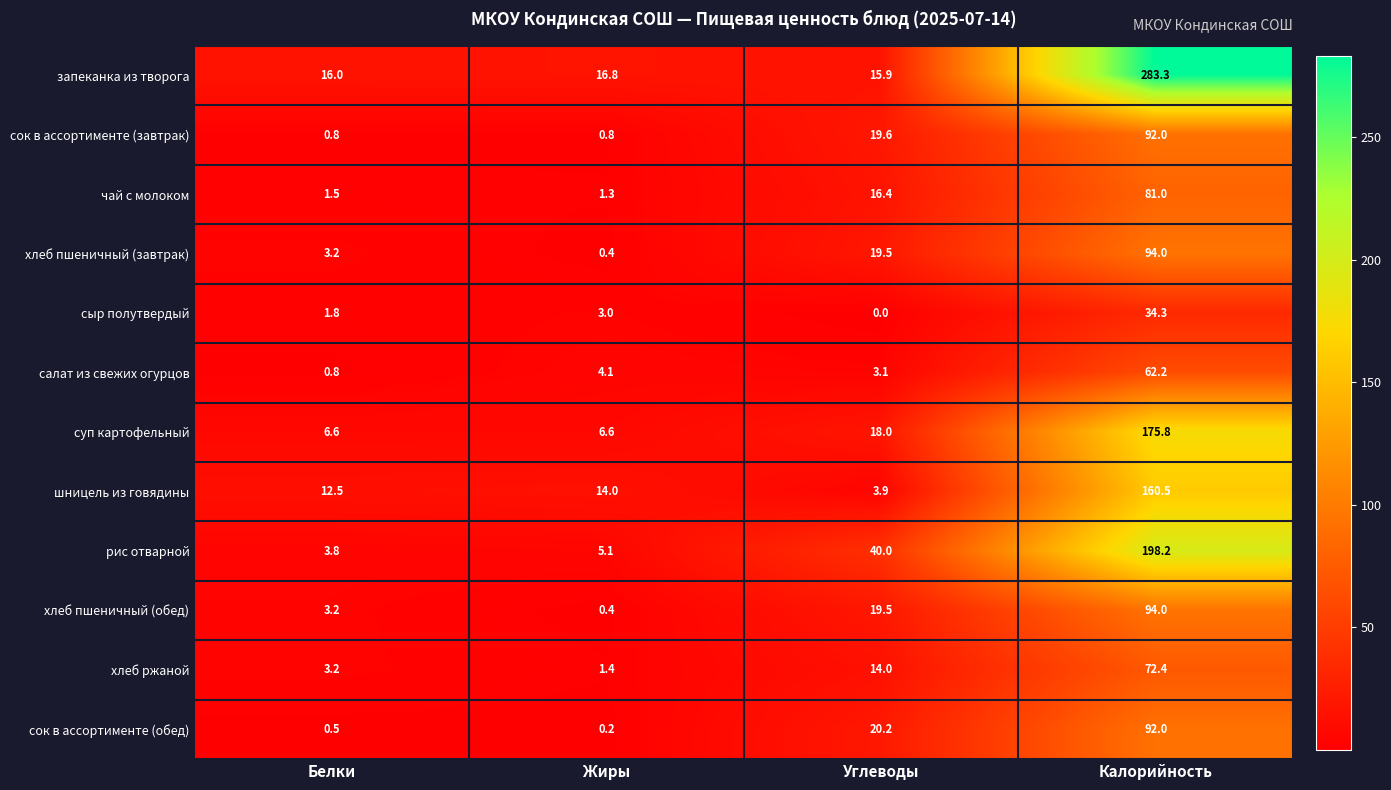

The хлеб пшеничный (обед) series shows 43.1 at Калорийность. True or false?

False